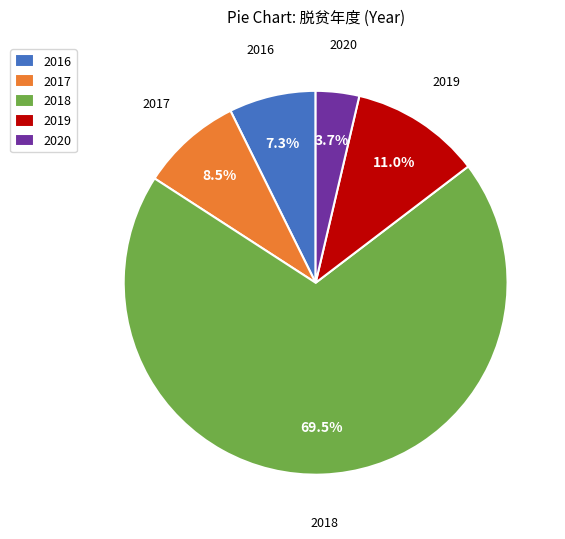

What is the ratio of the value at 2016 to the value at 2018?

0.1